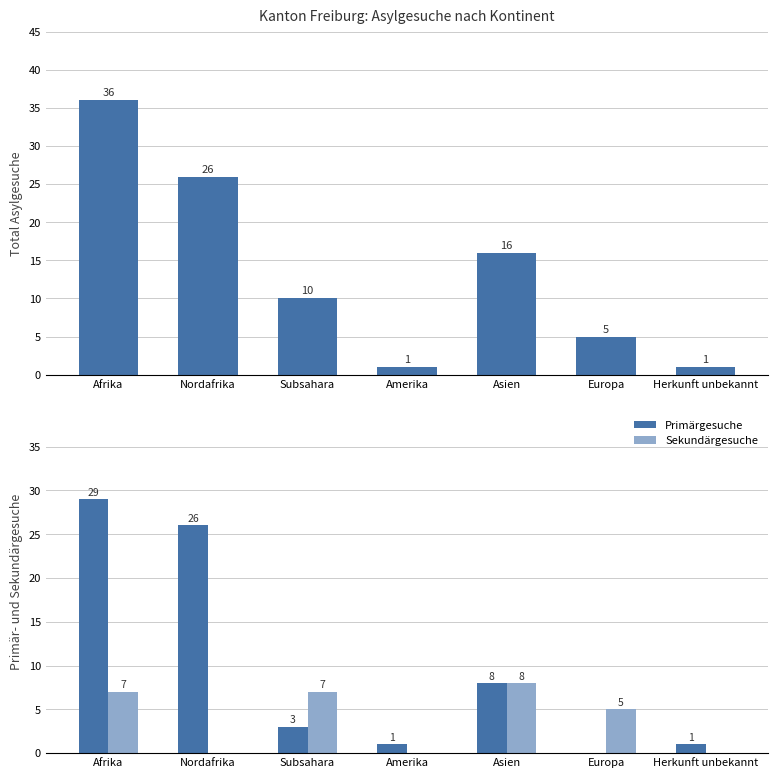

What position from the left is Amerika?

4